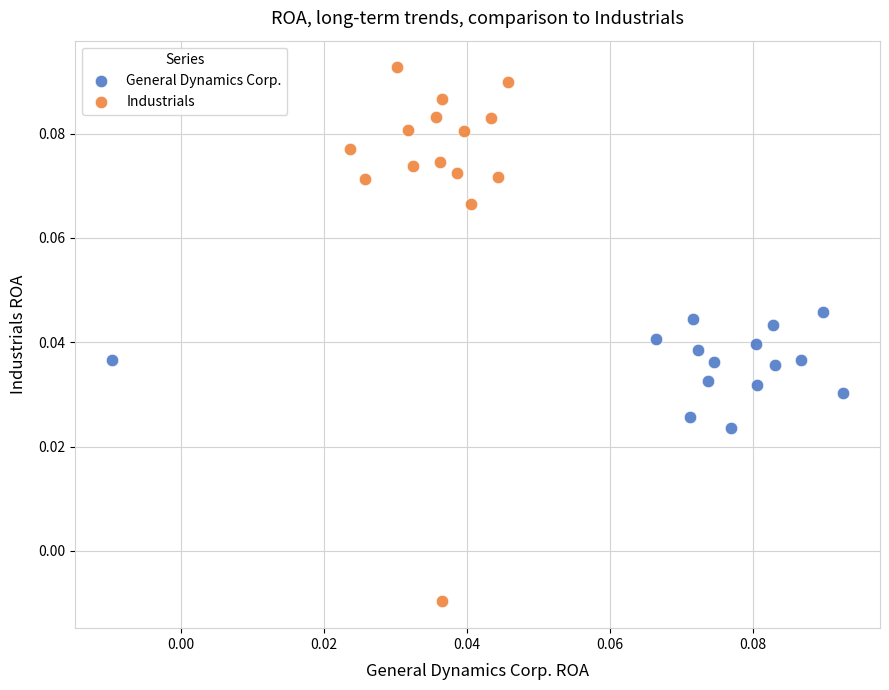

Which series reaches the minimum Y coordinate?

Industrials